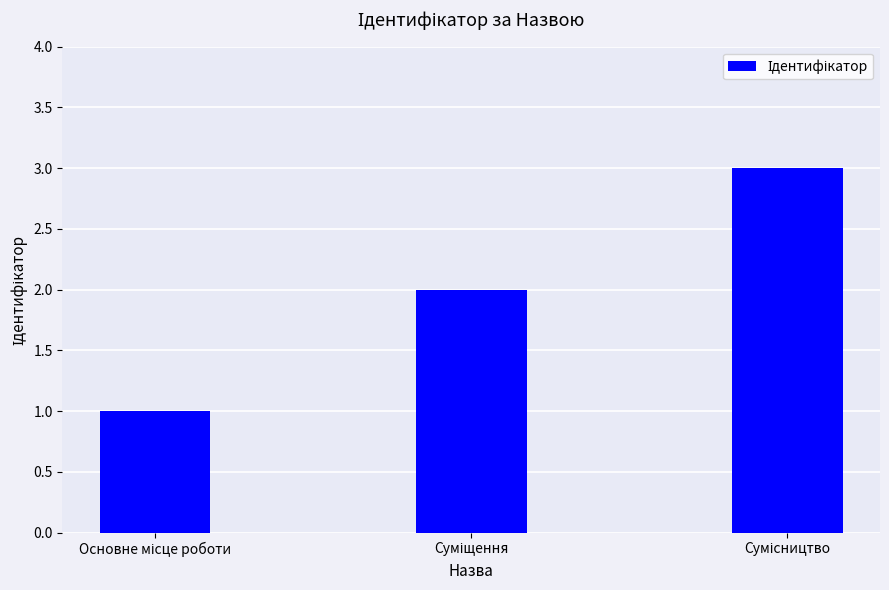

What is the difference between the maximum and minimum values?

2